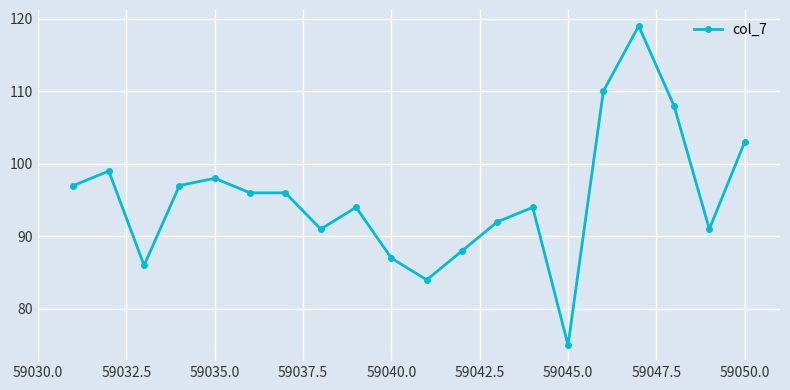

True or false: there are more than 1 points higher than both neighbors.

True